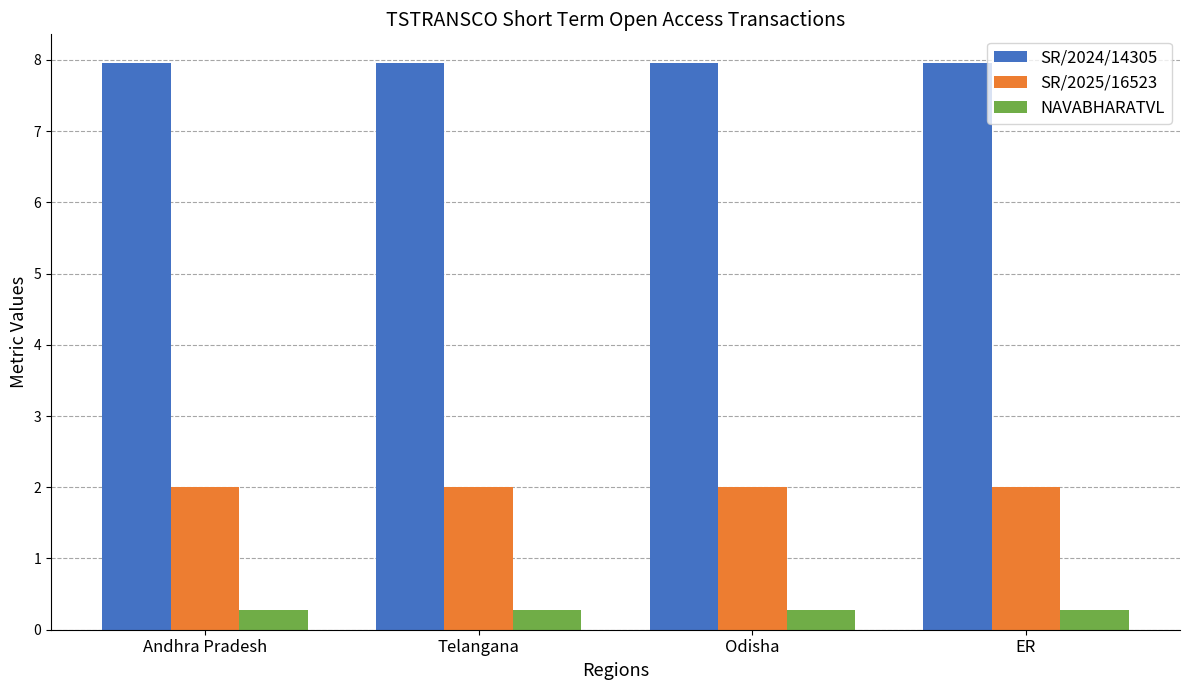

Reading left to right, extract all data points from this chart.

SR/2024/14305: 8.0	8.0	8.0	8.0
SR/2025/16523: 2.0	2.0	2.0	2.0
NAVABHARATVL: 0.3	0.3	0.3	0.3